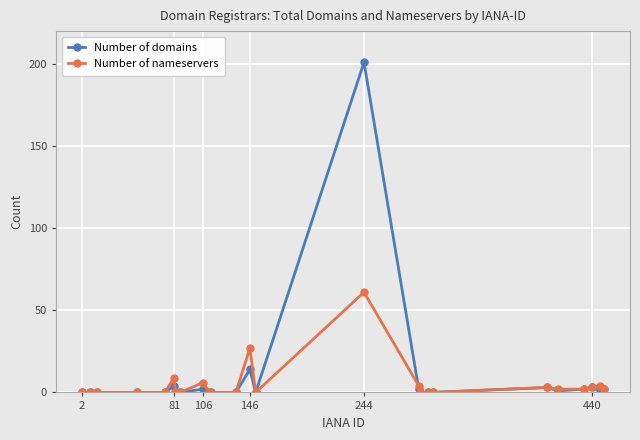

How many data points does each series have?

25